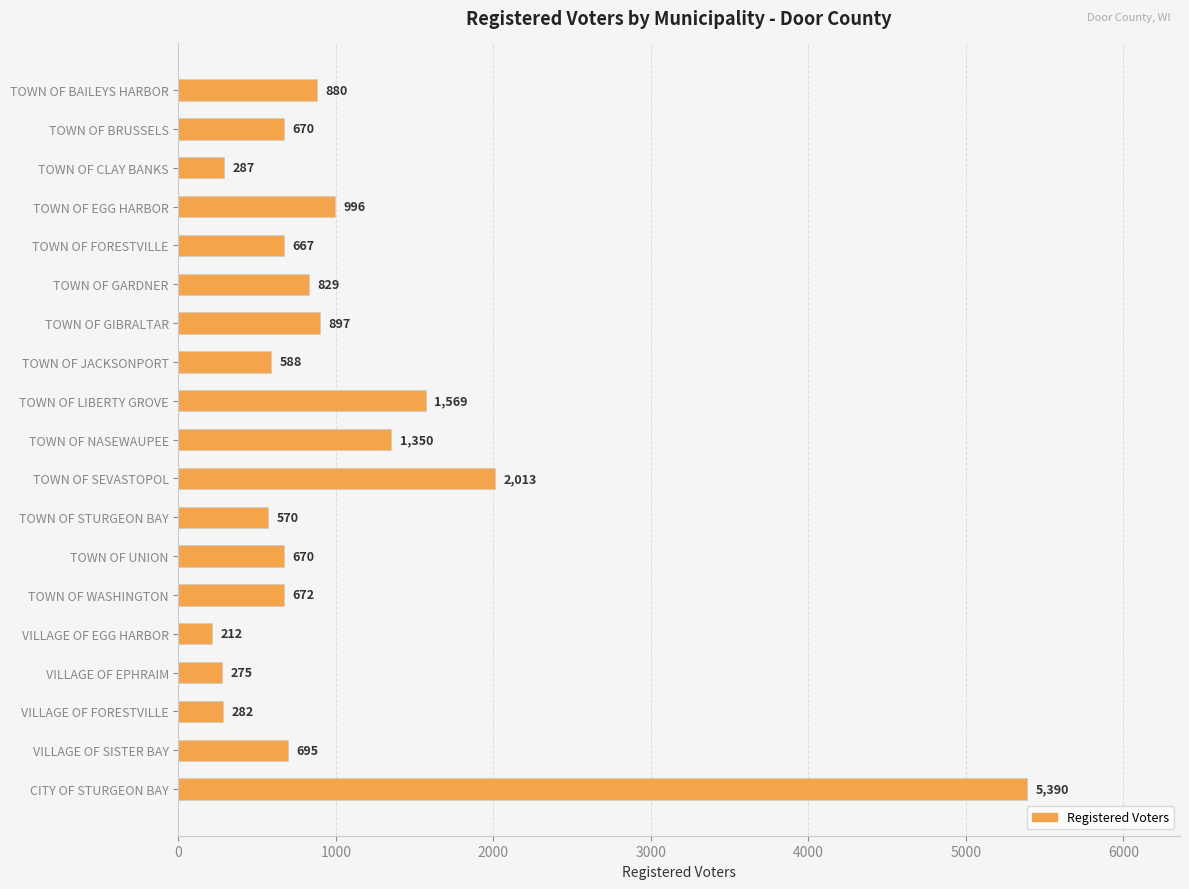

Reading bottom to top, extract all data points from this chart.

CITY OF STURGEON BAY=5390	VILLAGE OF SISTER BAY=695	VILLAGE OF FORESTVILLE=282	VILLAGE OF EPHRAIM=275	VILLAGE OF EGG HARBOR=212	TOWN OF WASHINGTON=672	TOWN OF UNION=670	TOWN OF STURGEON BAY=570	TOWN OF SEVASTOPOL=2013	TOWN OF NASEWAUPEE=1350	TOWN OF LIBERTY GROVE=1569	TOWN OF JACKSONPORT=588	TOWN OF GIBRALTAR=897	TOWN OF GARDNER=829	TOWN OF FORESTVILLE=667	TOWN OF EGG HARBOR=996	TOWN OF CLAY BANKS=287	TOWN OF BRUSSELS=670	TOWN OF BAILEYS HARBOR=880